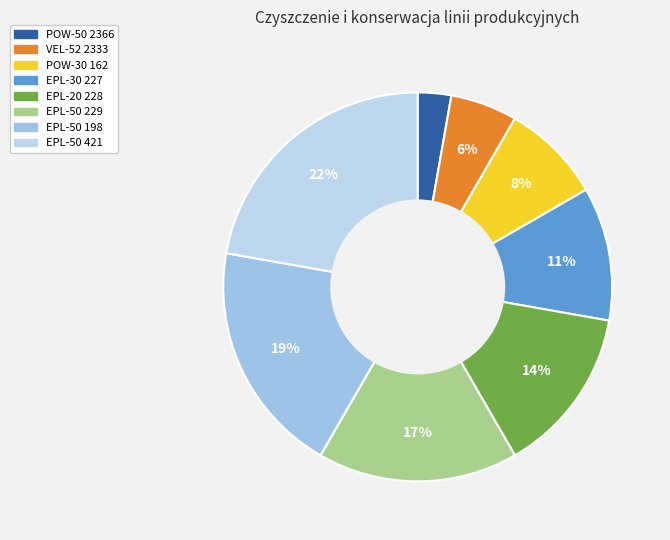

Which slice is the smallest?

POW-50 2366